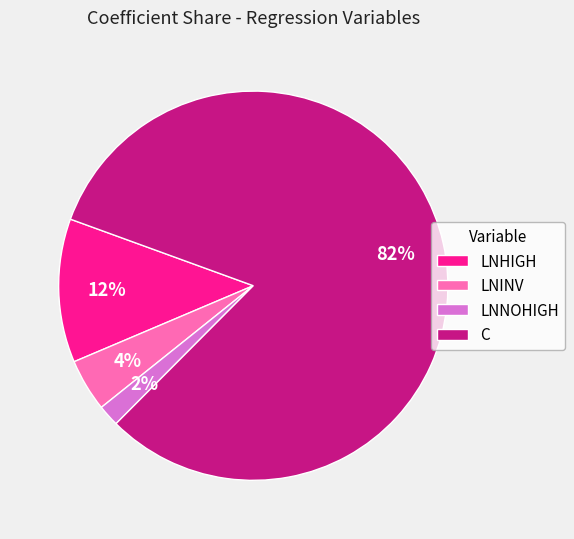

Does any single category account for the majority?

Yes